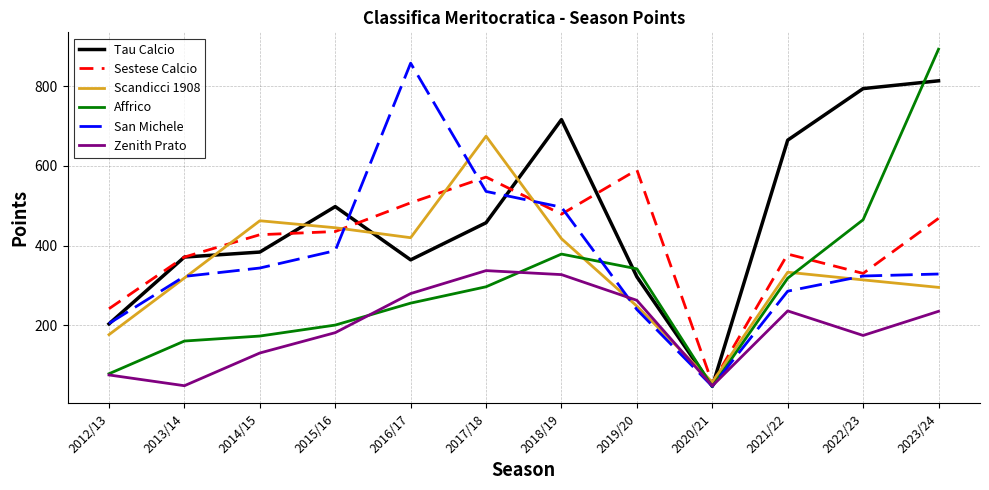

True or false: Affrico has a value of 115.9 at 2015/16.

False